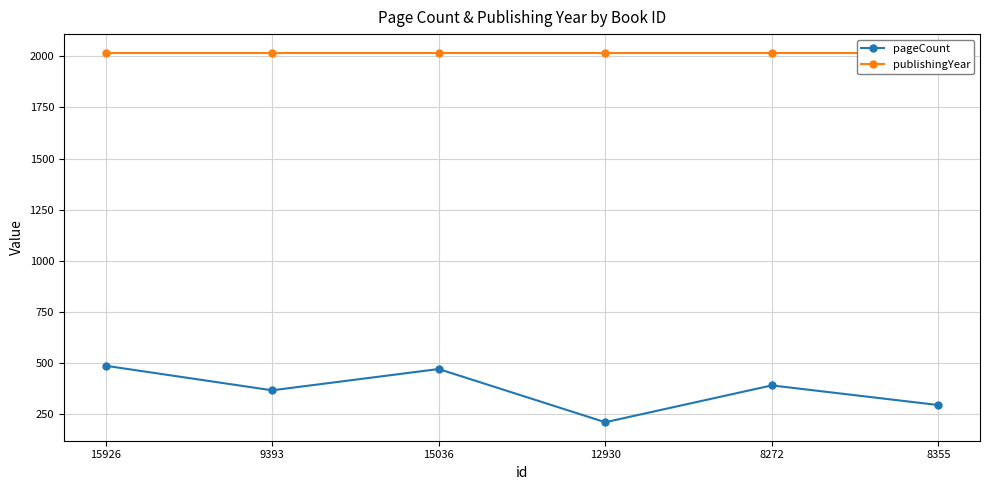

Is the value of pageCount at 8272 greater than the value of publishingYear at 15036?

No